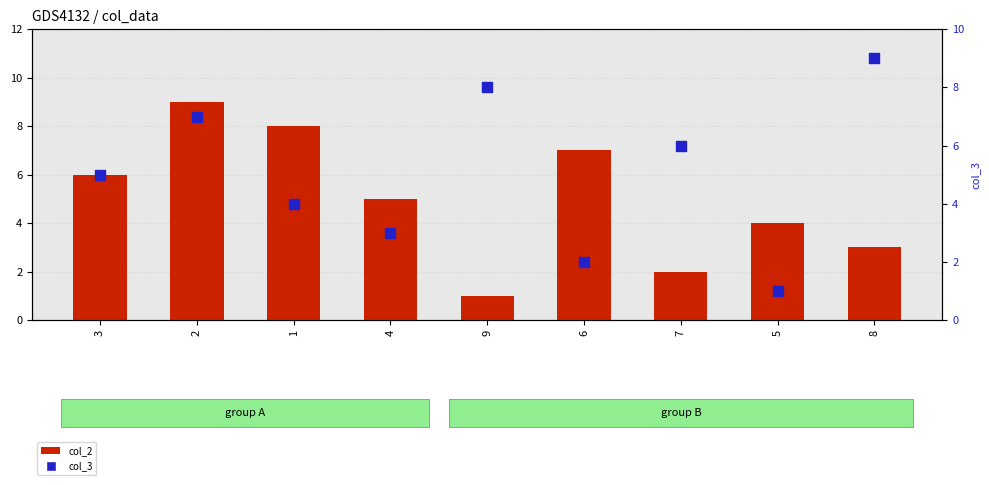

At how many categories does at least one series exceed 8?

2